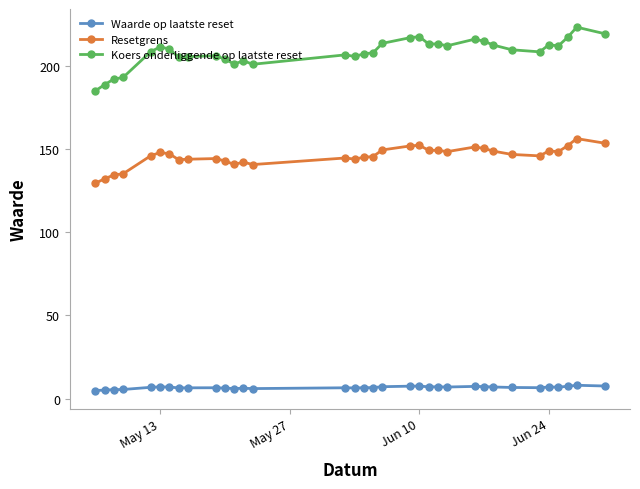

In Koers onderliggende op laatste reset, how many points are lower than both neighbors (excluding endpoints)?

8